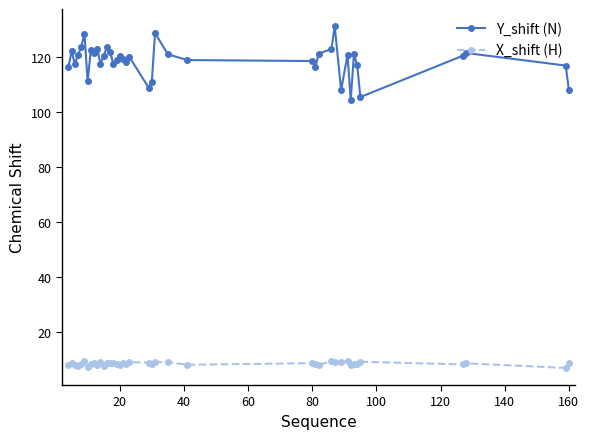

What is the value of the X_shift (H) point at the 37th from the left?

8.1